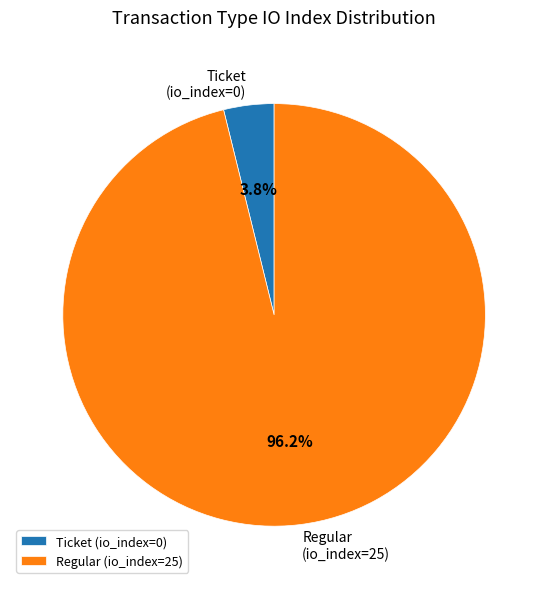

How many segments does this pie chart have?

2